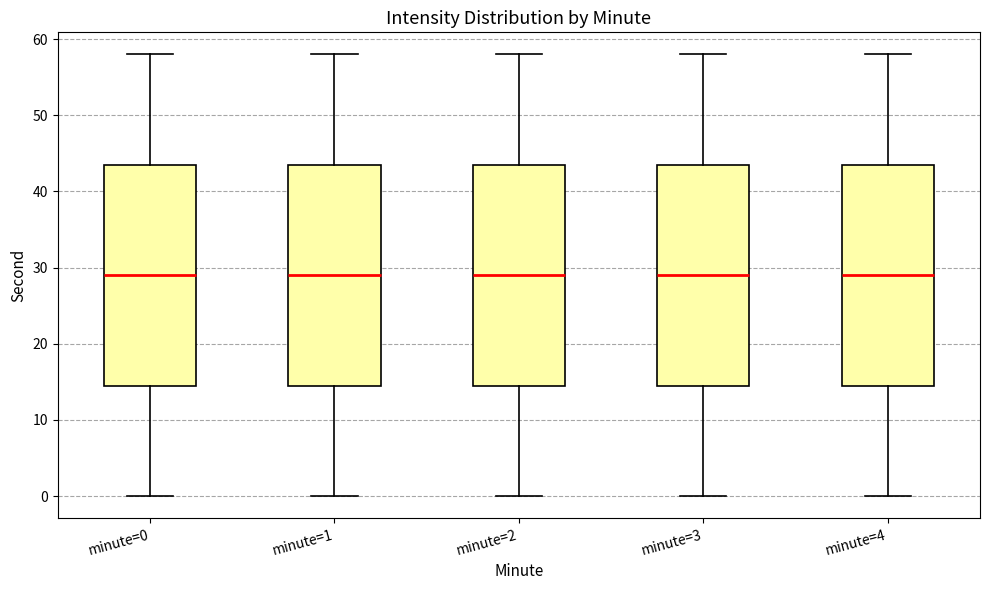

Where is the upper edge of the box for minute=2 on the y-axis? The values are not printed on the chart, so give them approximately, as read against the axis.

44